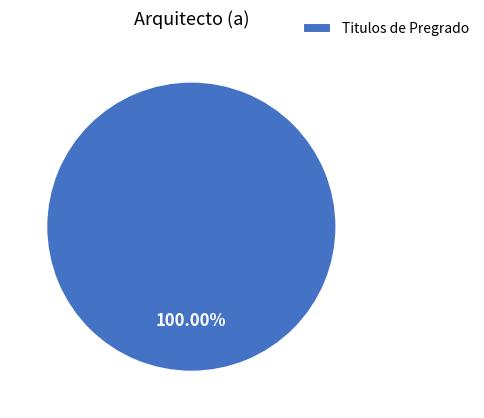

Is there a majority slice in this chart?

Yes